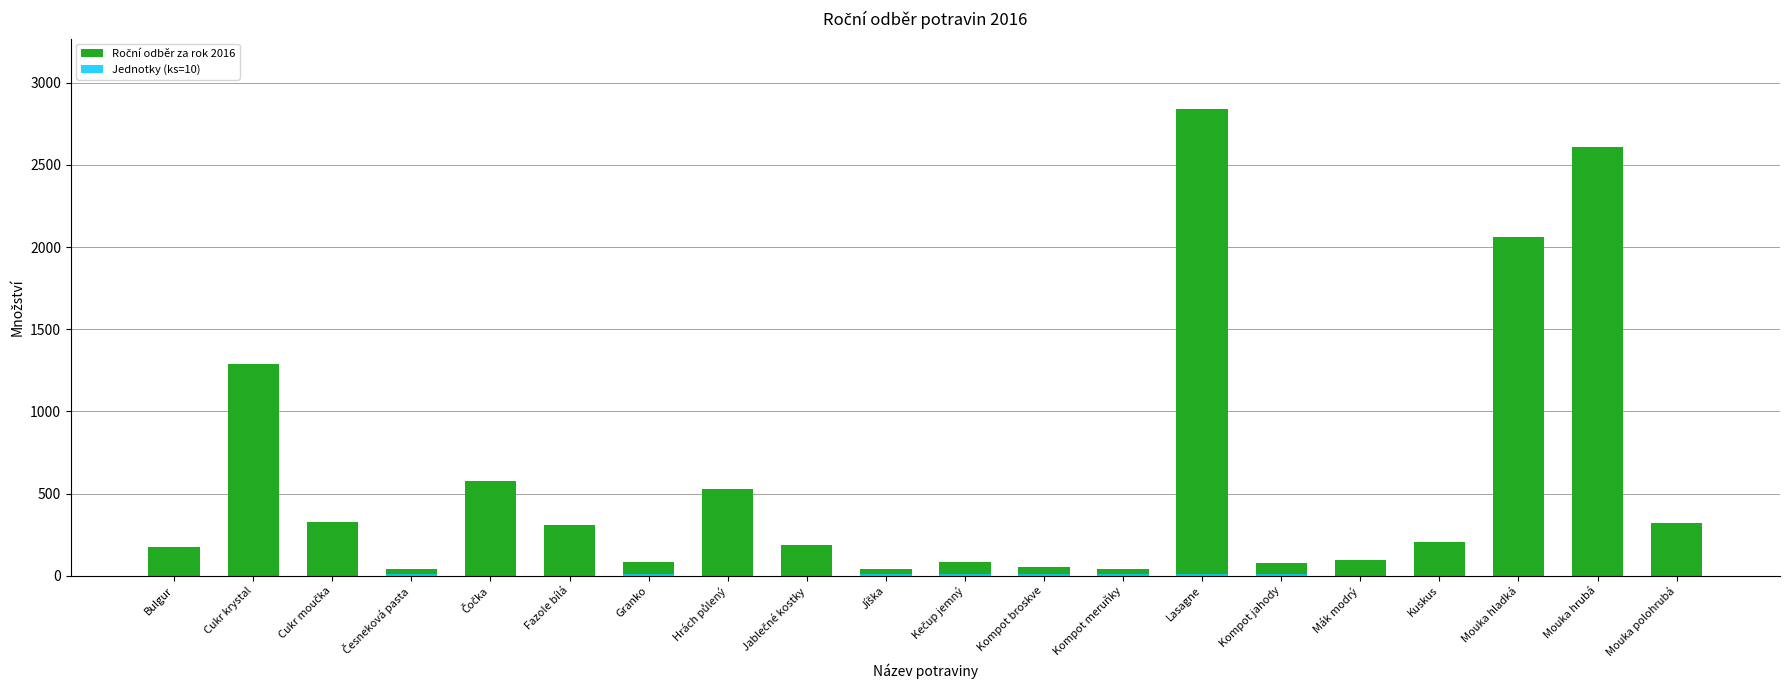

At which label is Jednotky (ks=10) closest to 5?

Bulgur